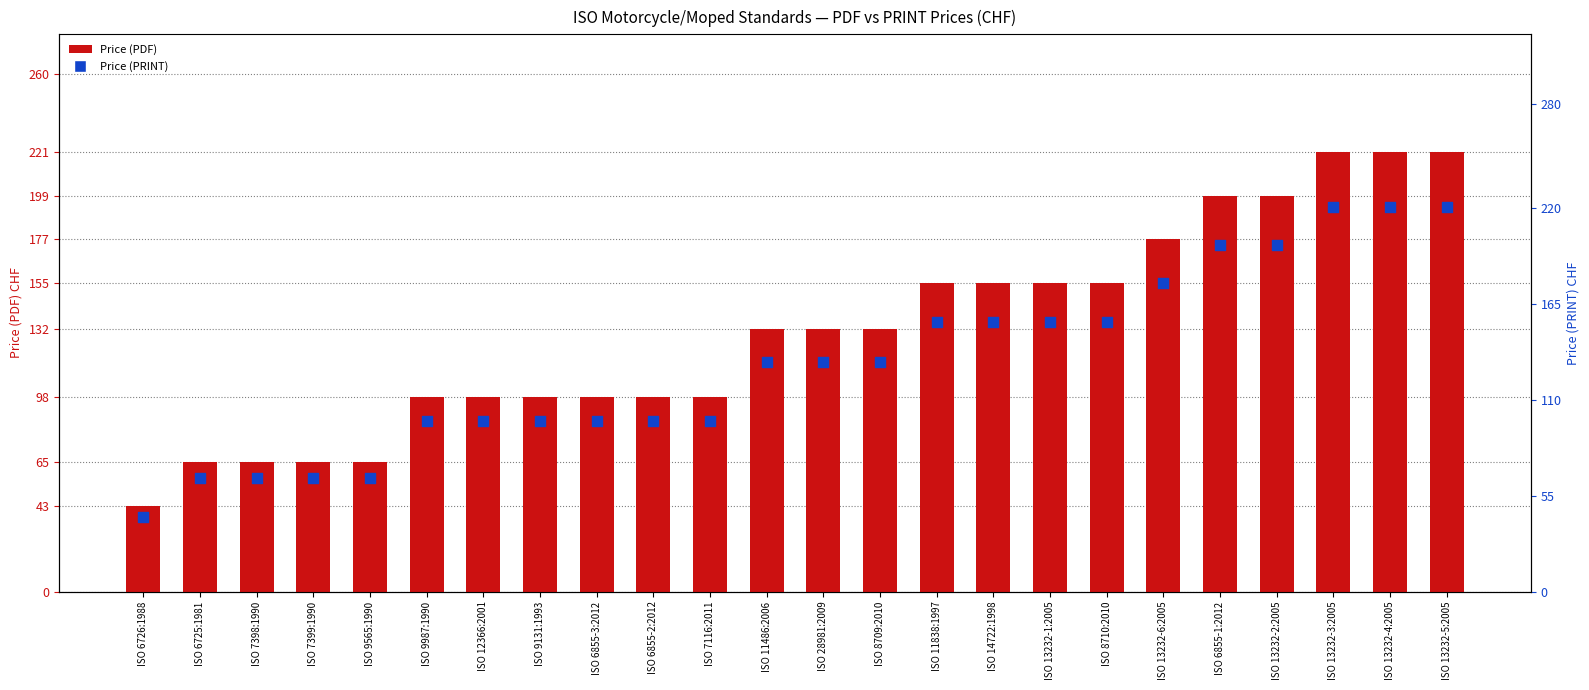

Which series has the largest total across all categories?

Price (PDF)